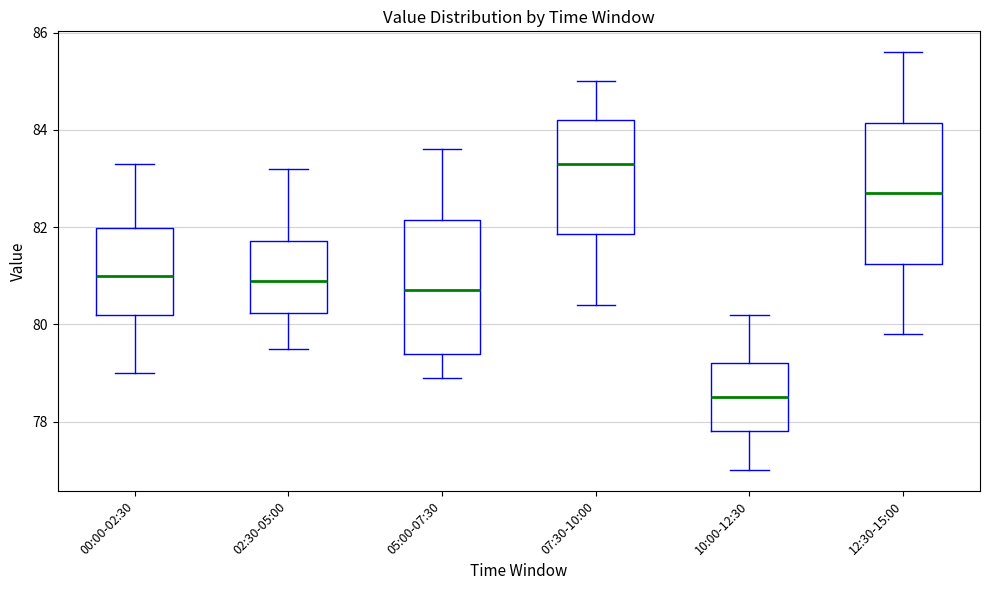

Where does the lower whisker of the box for 05:00-07:30 end on the y-axis? The values are not printed on the chart, so give them approximately, as read against the axis.

79.0